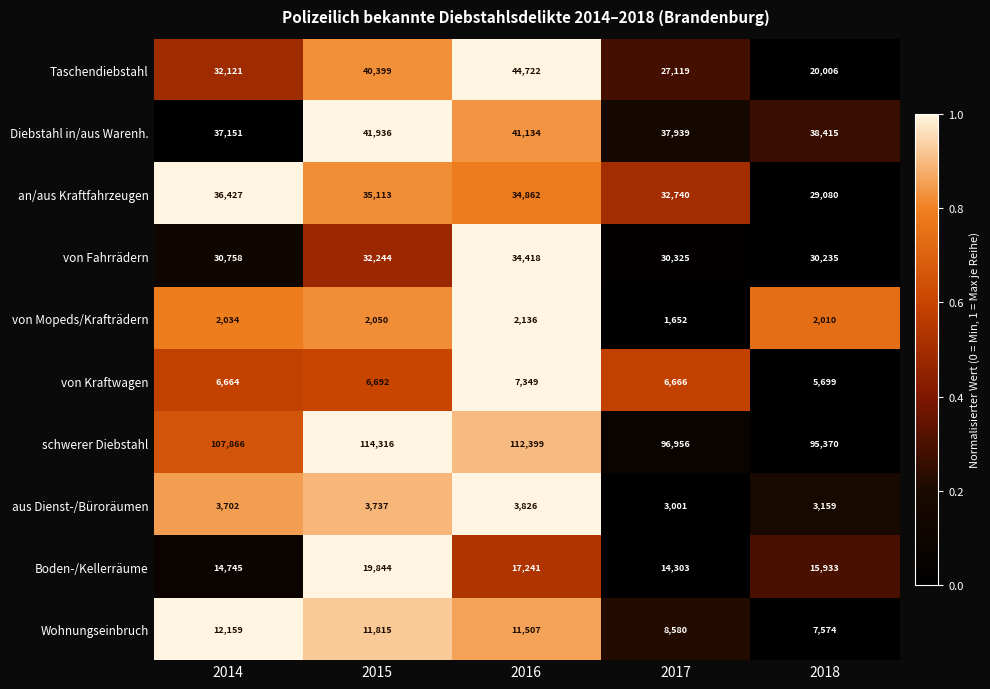

Is it true that Taschendiebstahl equals 21768 at 2014?

False